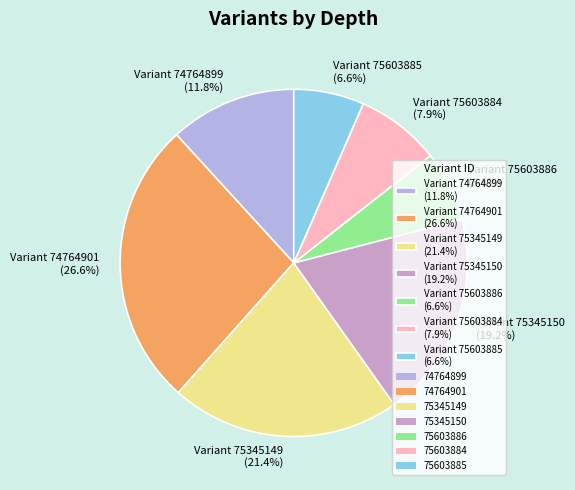

Between Variant 75345150 (19.2%) and Variant 75345149 (21.4%), which is larger?

Variant 75345149 (21.4%)